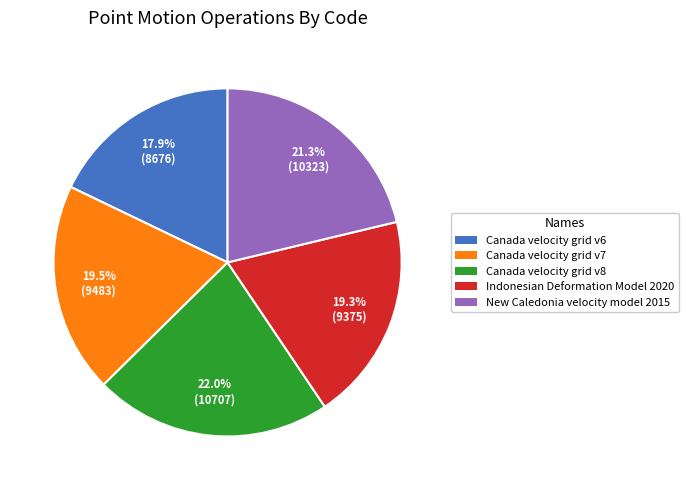

Which slice is the smallest?

Canada velocity grid v6